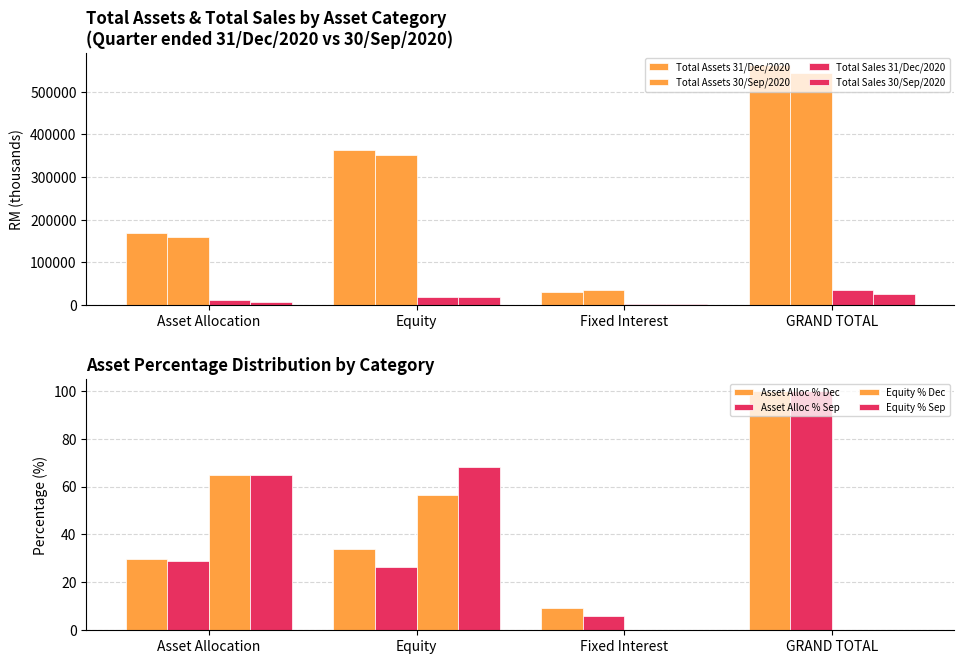

At which label does Total Assets 31/Dec/2020 reach its peak?

GRAND TOTAL